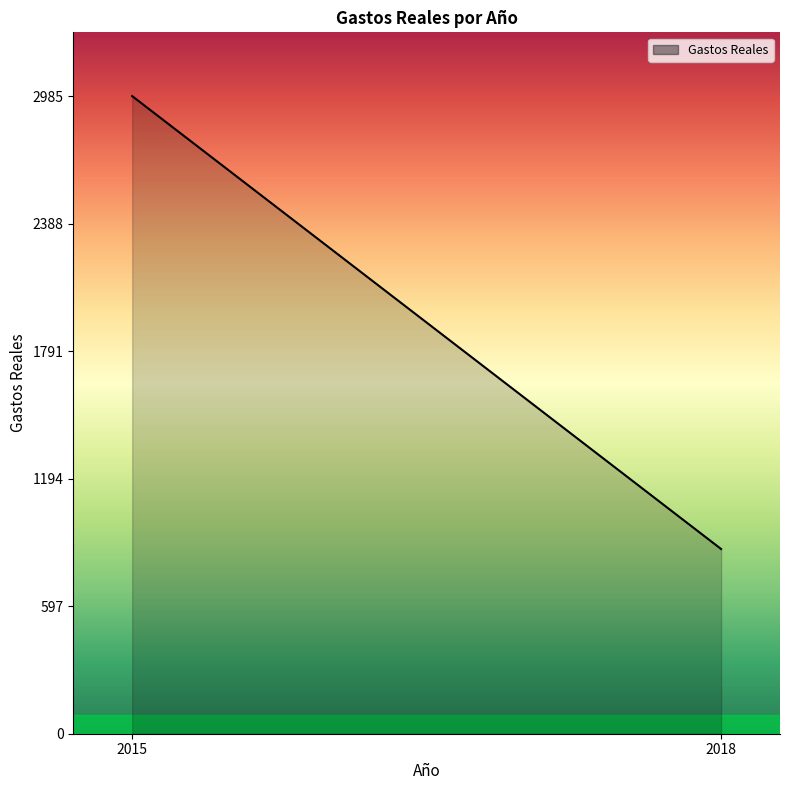

What is the greatest value displayed?

2985.0